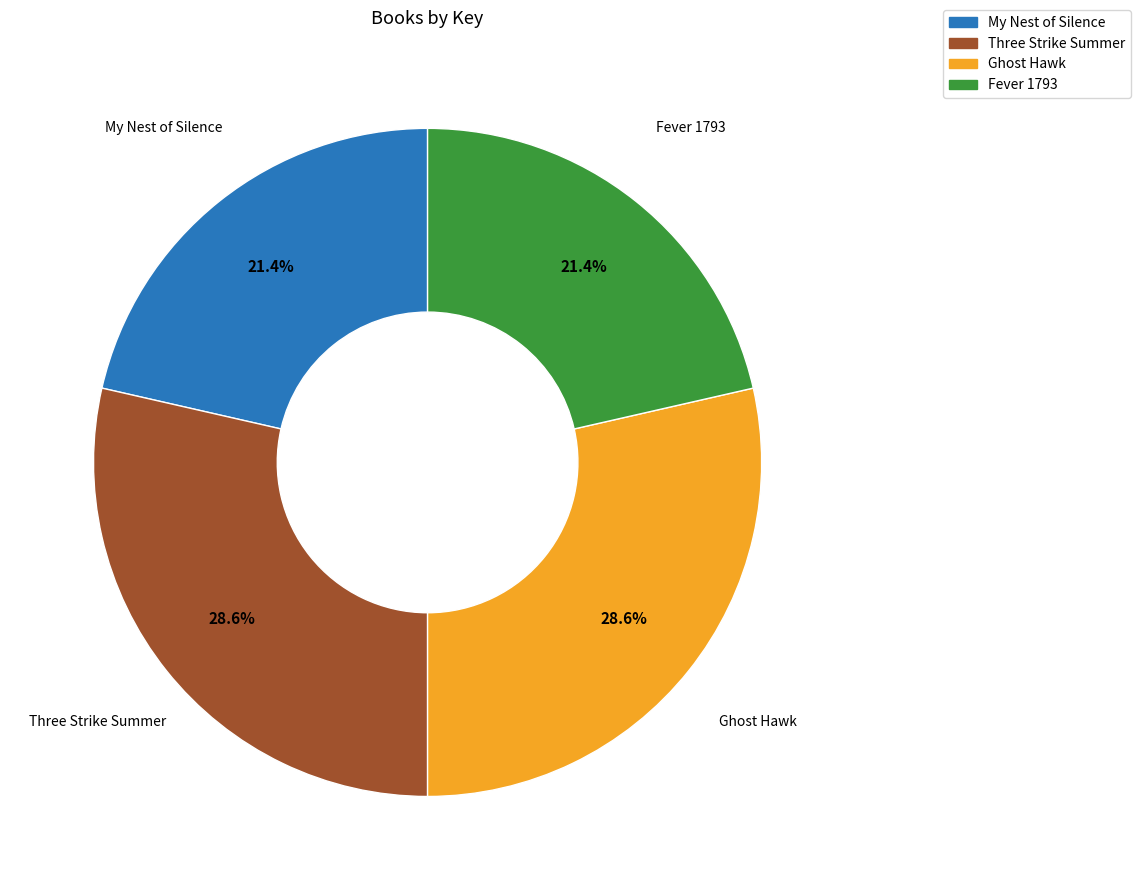

To the nearest percent, what portion does My Nest of Silence represent?

21%